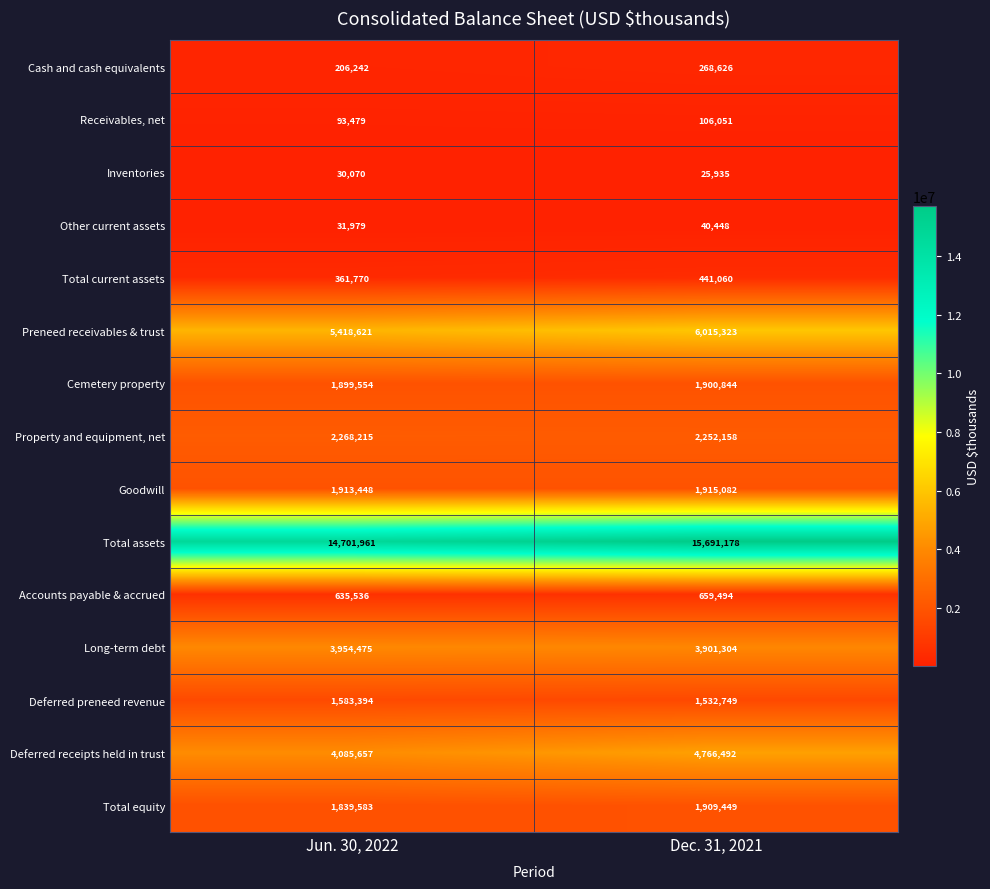

What is the approximate value of Preneed receivables & trust at Dec. 31, 2021?

6015323